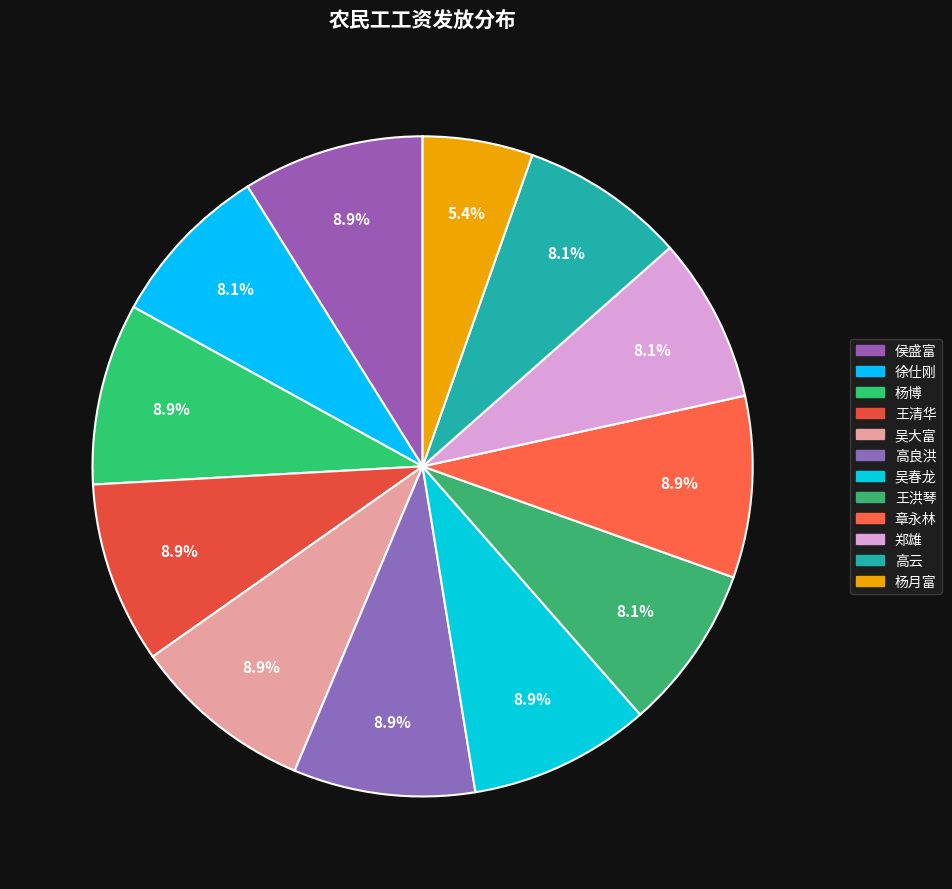

What percentage is NOT represented by 王清华?

91.1%